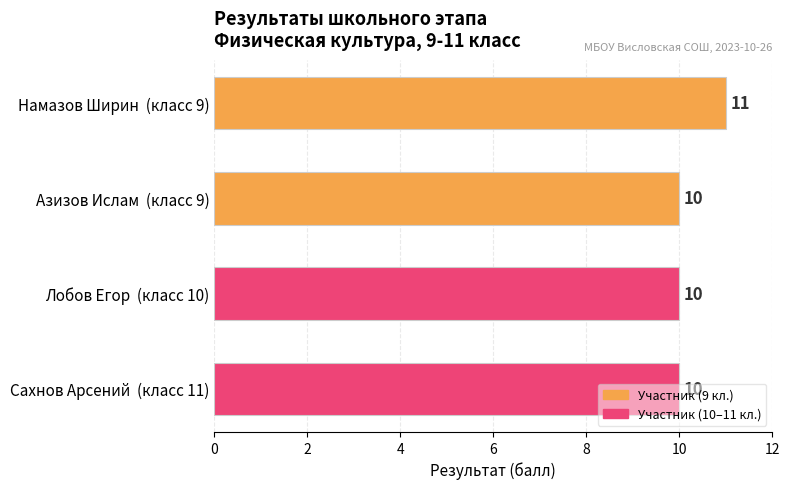

What is the label of the 1st bar from the top?

Намазов Ширин  (класс 9)